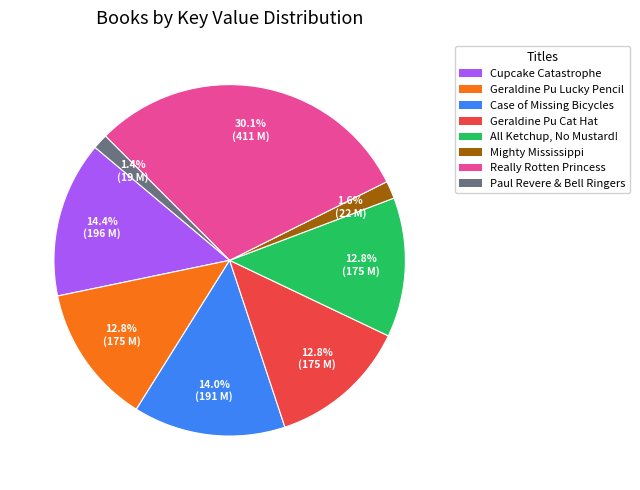

What is the largest slice in the pie chart?

Really Rotten Princess